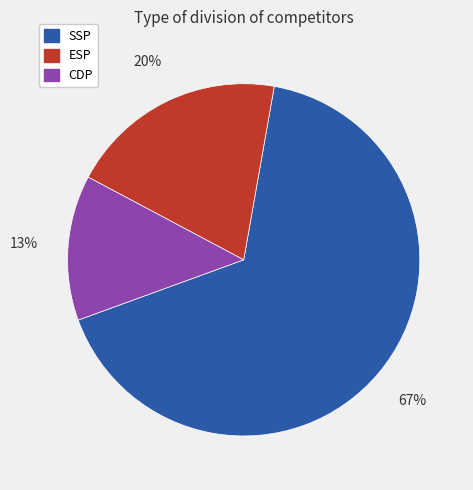

The ESP slice represents 15% of the pie. True or false?

False